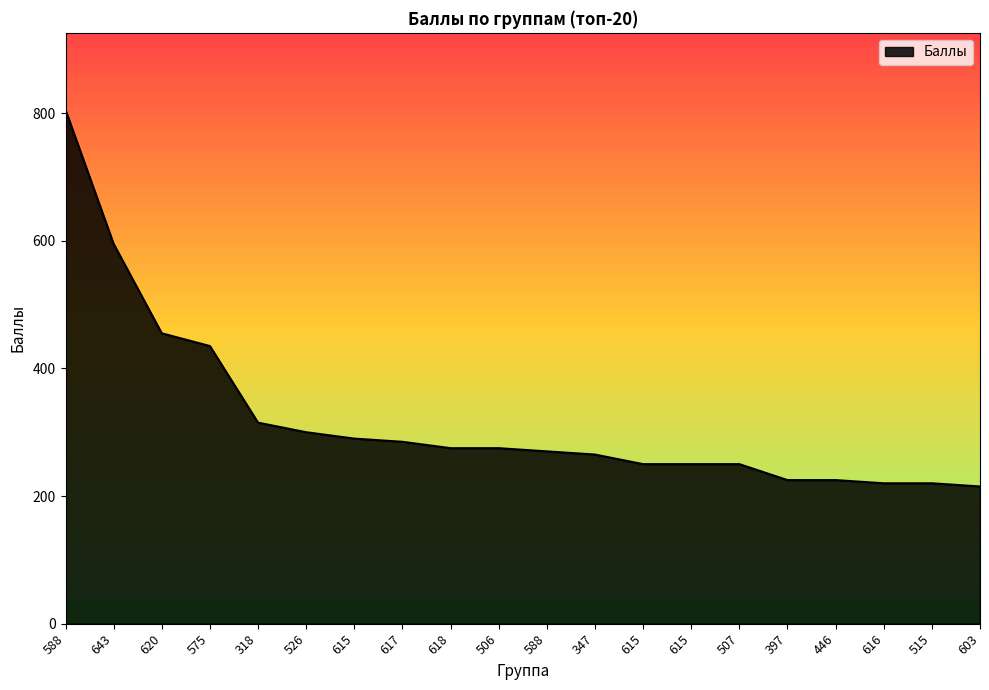

Where is the data nearest to the value 510?

620